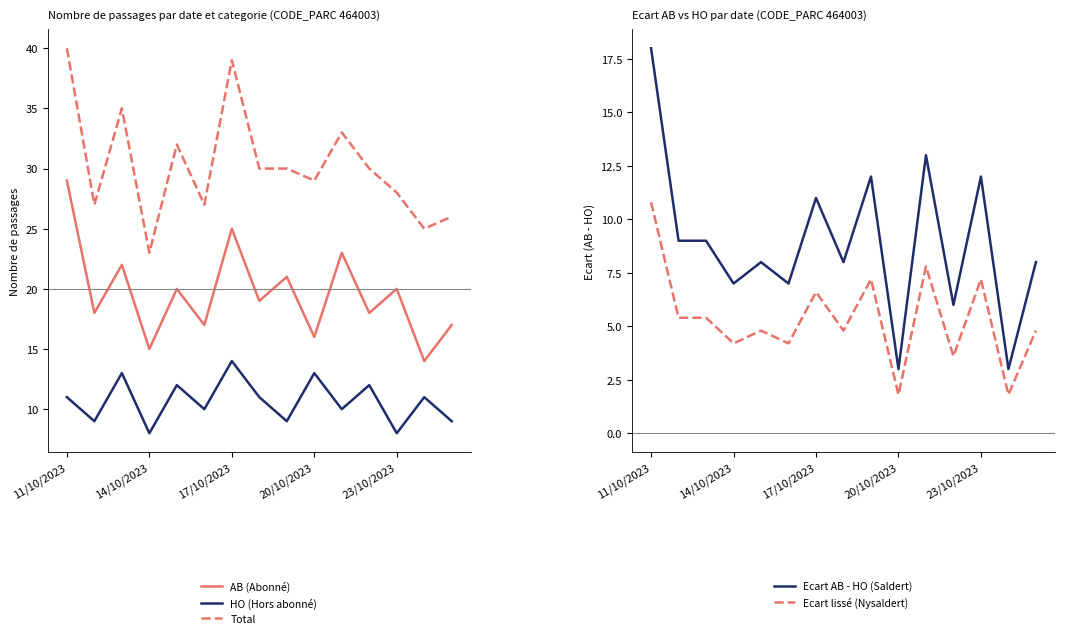

At how many categories does at least one series exceed 6?

15